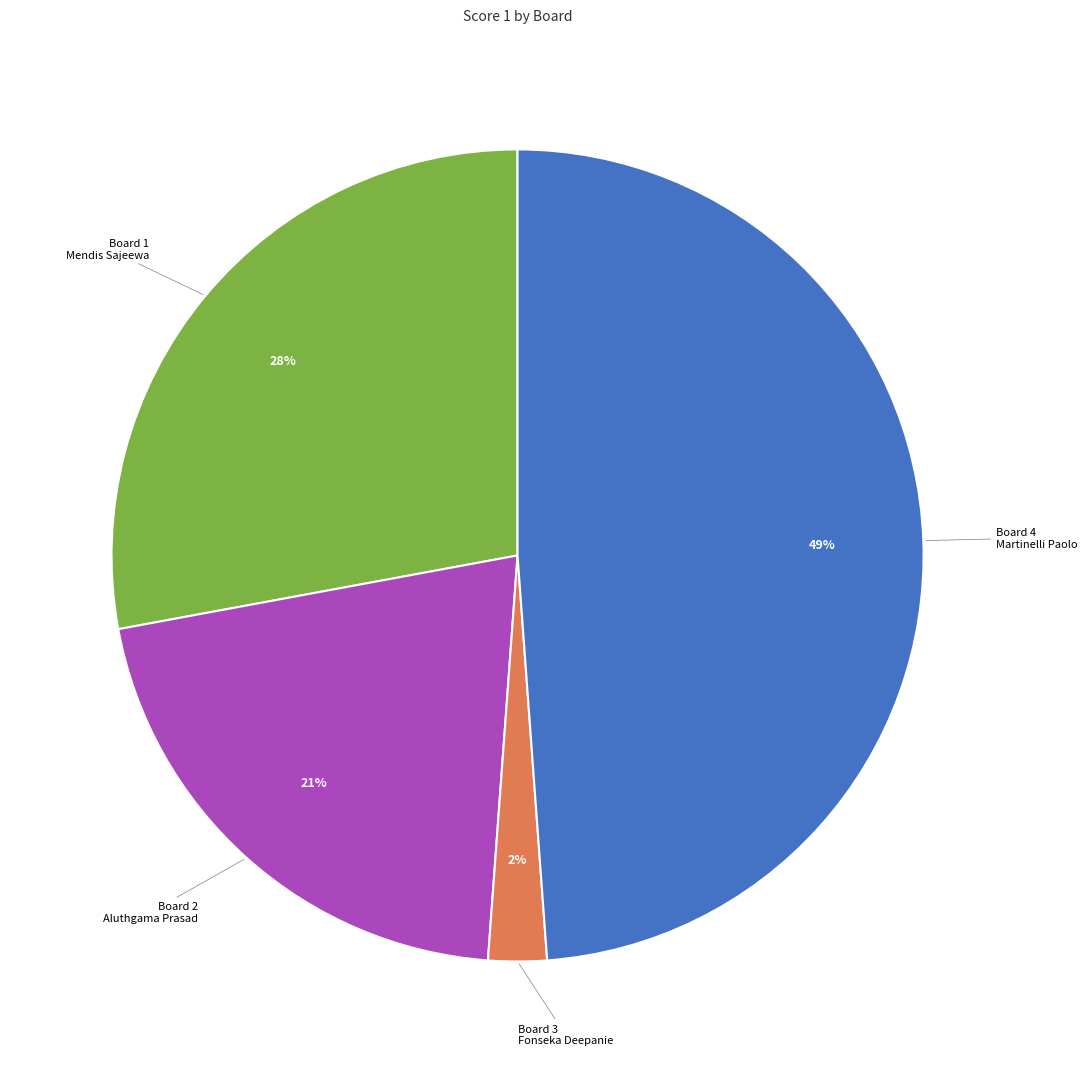

How many slices are in this pie chart?

4